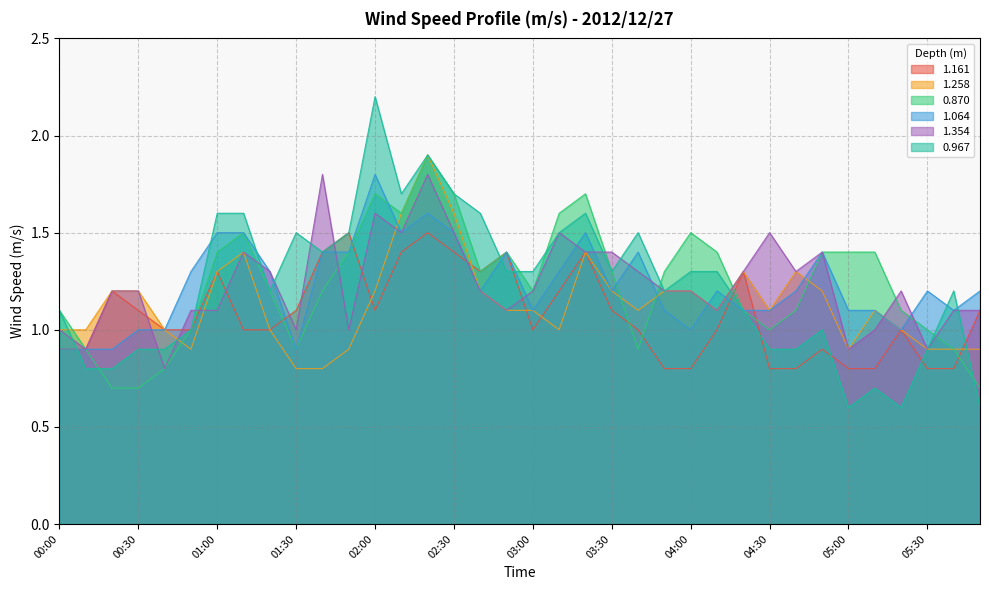

What position from the right is 01:40?

26